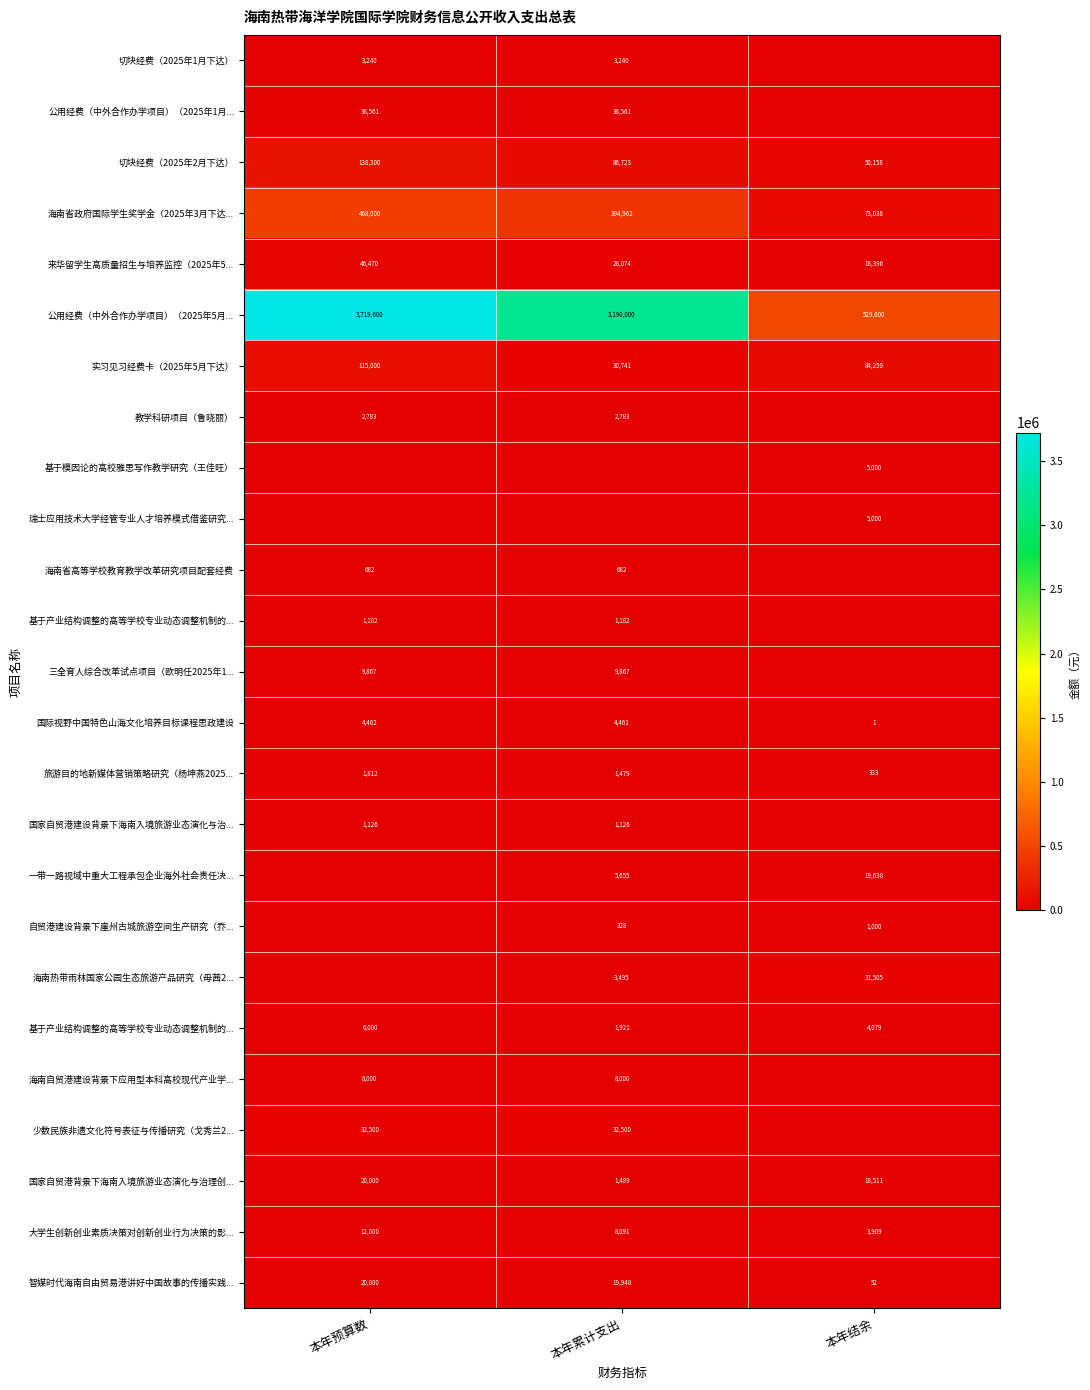

How many distinct data groups are displayed?

25